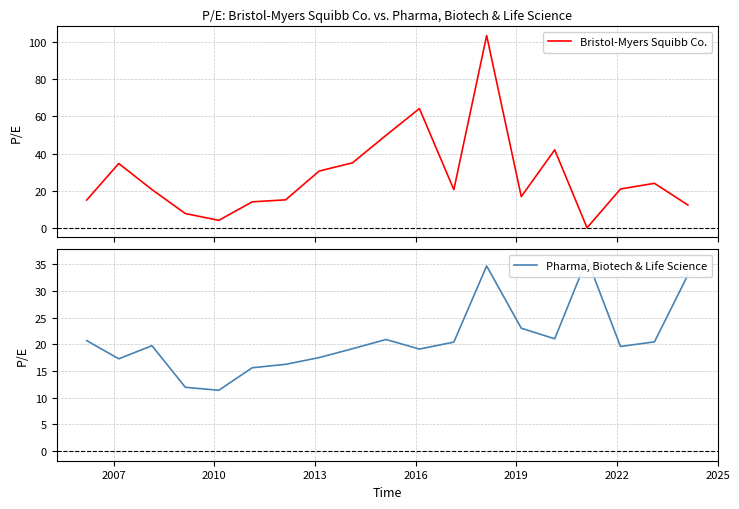

Reading left to right, what are all the values shown in this chart?

Bristol-Myers Squibb Co.: 15.0	34.6	20.6	7.7	4.0	14.0	15.1	30.6	35.0	49.8	64.2	20.6	103.5	16.8	42.0	0.0	20.9	24.0	12.3
Pharma, Biotech & Life Science: 20.7	17.3	19.7	11.9	11.4	15.6	16.2	17.5	19.2	20.9	19.1	20.4	34.7	23.0	21.0	36.0	19.6	20.5	33.0